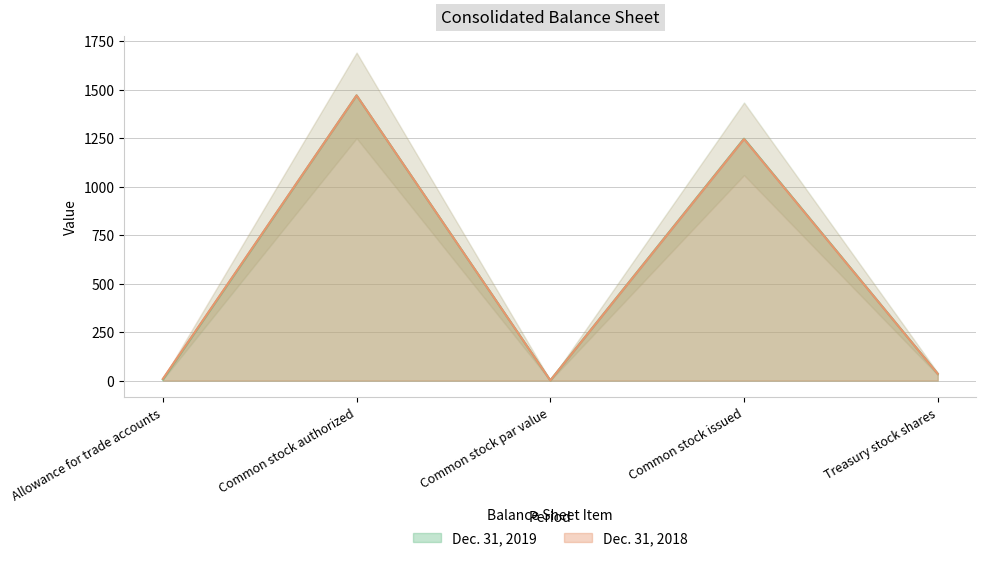

What value does the Dec. 31, 2018 series have at Common stock issued, to the nearest 10?

1240